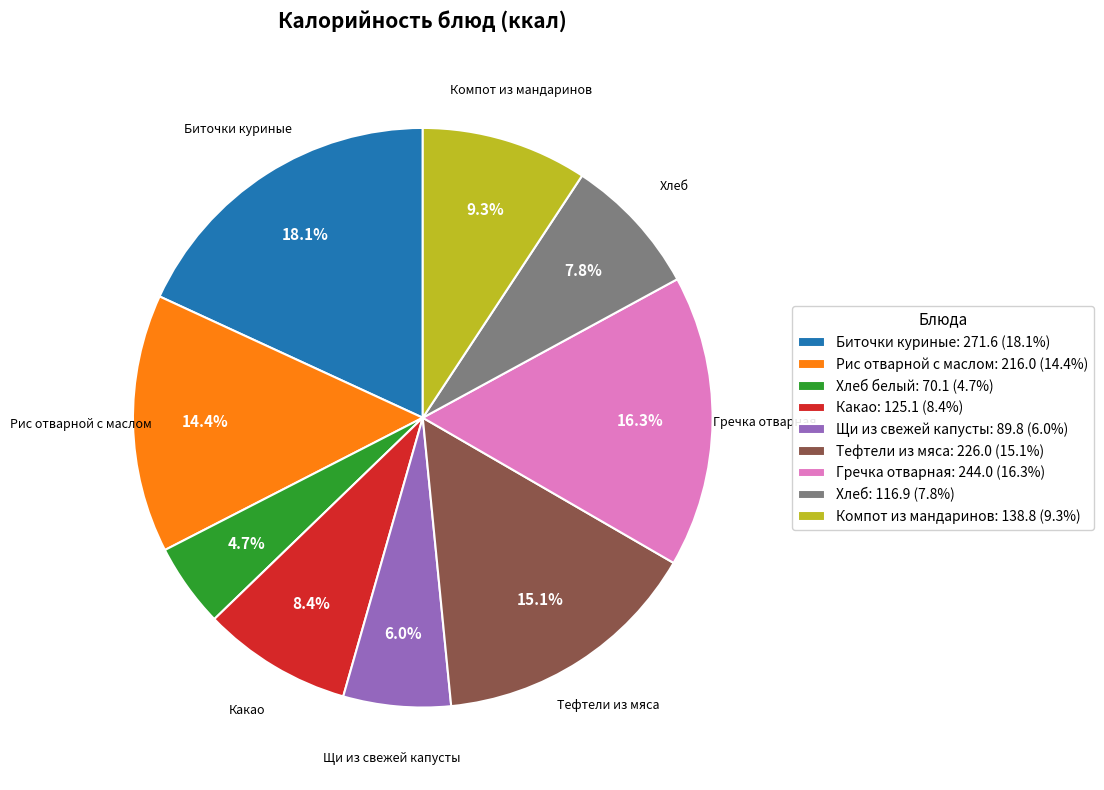

Which category has the smallest portion of the pie?

Хлеб белый: 70.1 (4.7%)